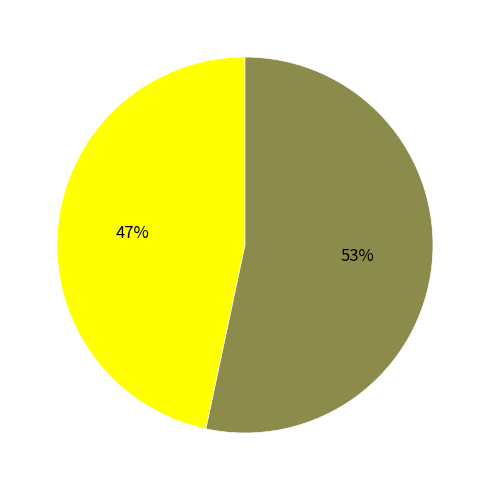

Is there a majority slice in this chart?

Yes